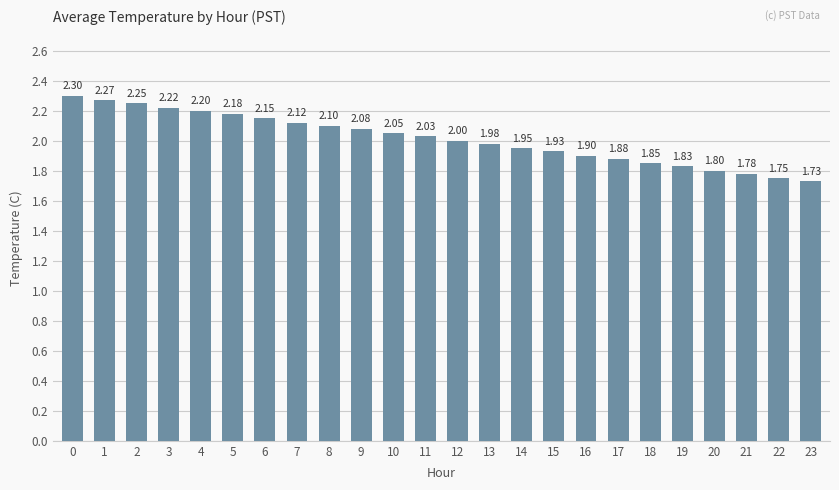

What is the change in value from 5 to 22?

-0.4